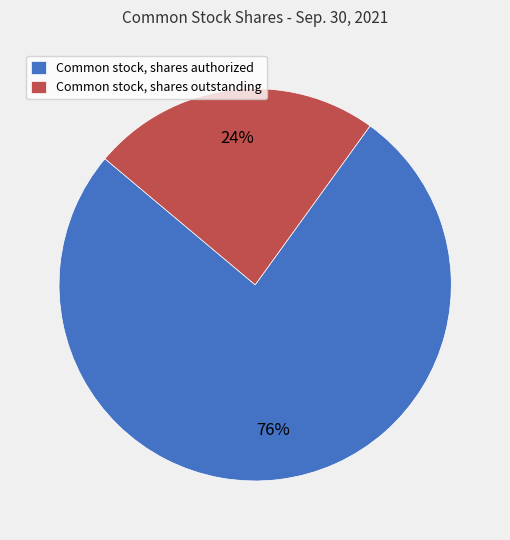

Do Common stock, shares authorized and Common stock, shares outstanding together represent more than half of the pie?

Yes